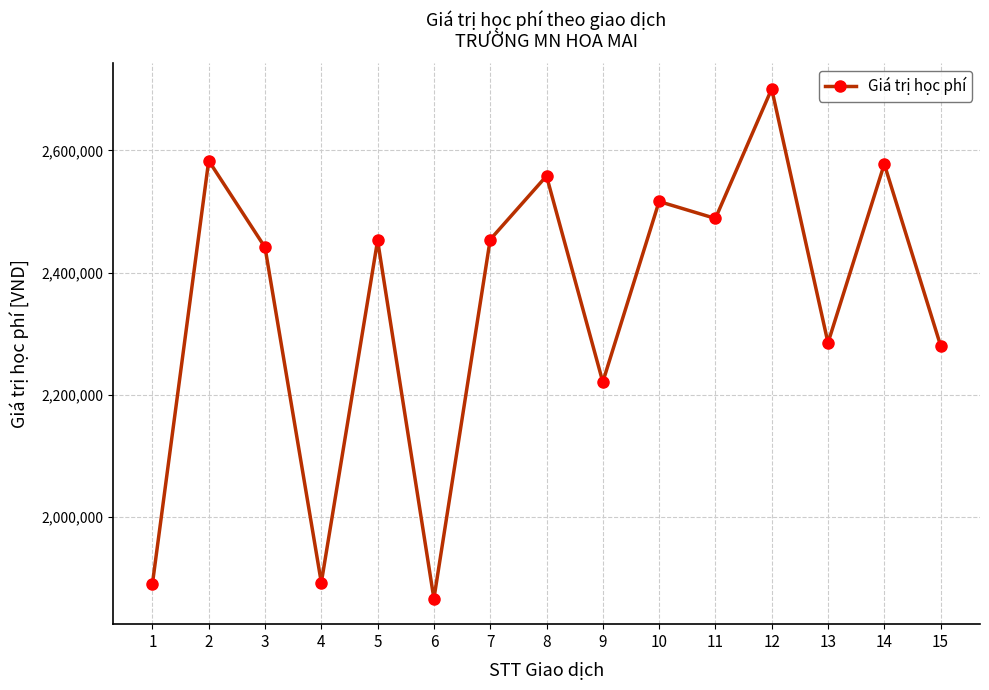

What is the difference between the maximum and second lowest values?

809750